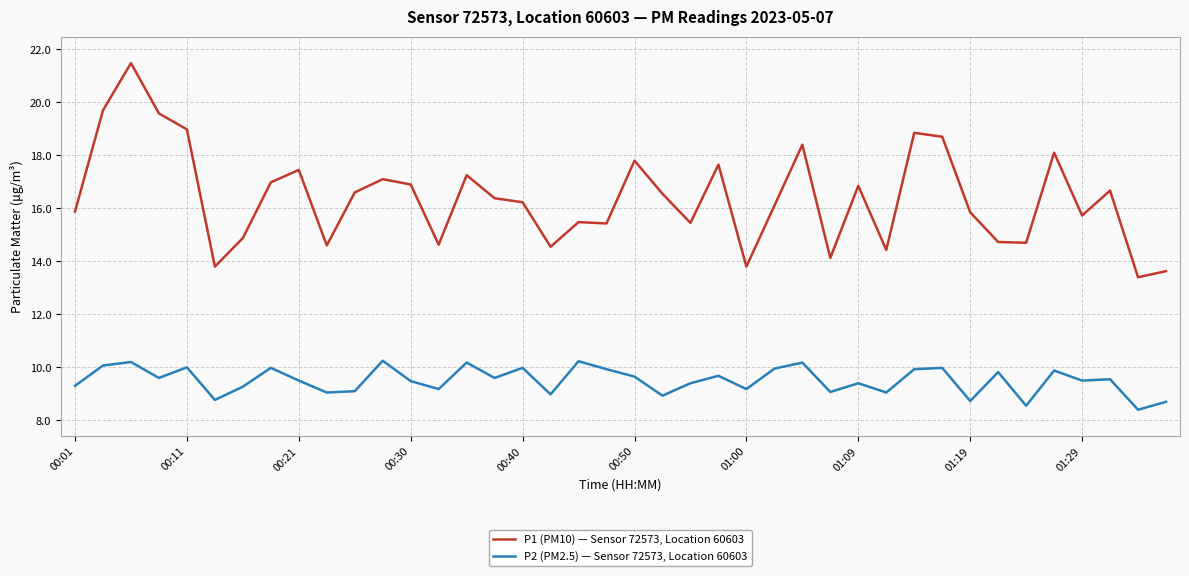

True or false: P1 (PM10) — Sensor 72573, Location 60603 and P2 (PM2.5) — Sensor 72573, Location 60603 cross at least once.

False